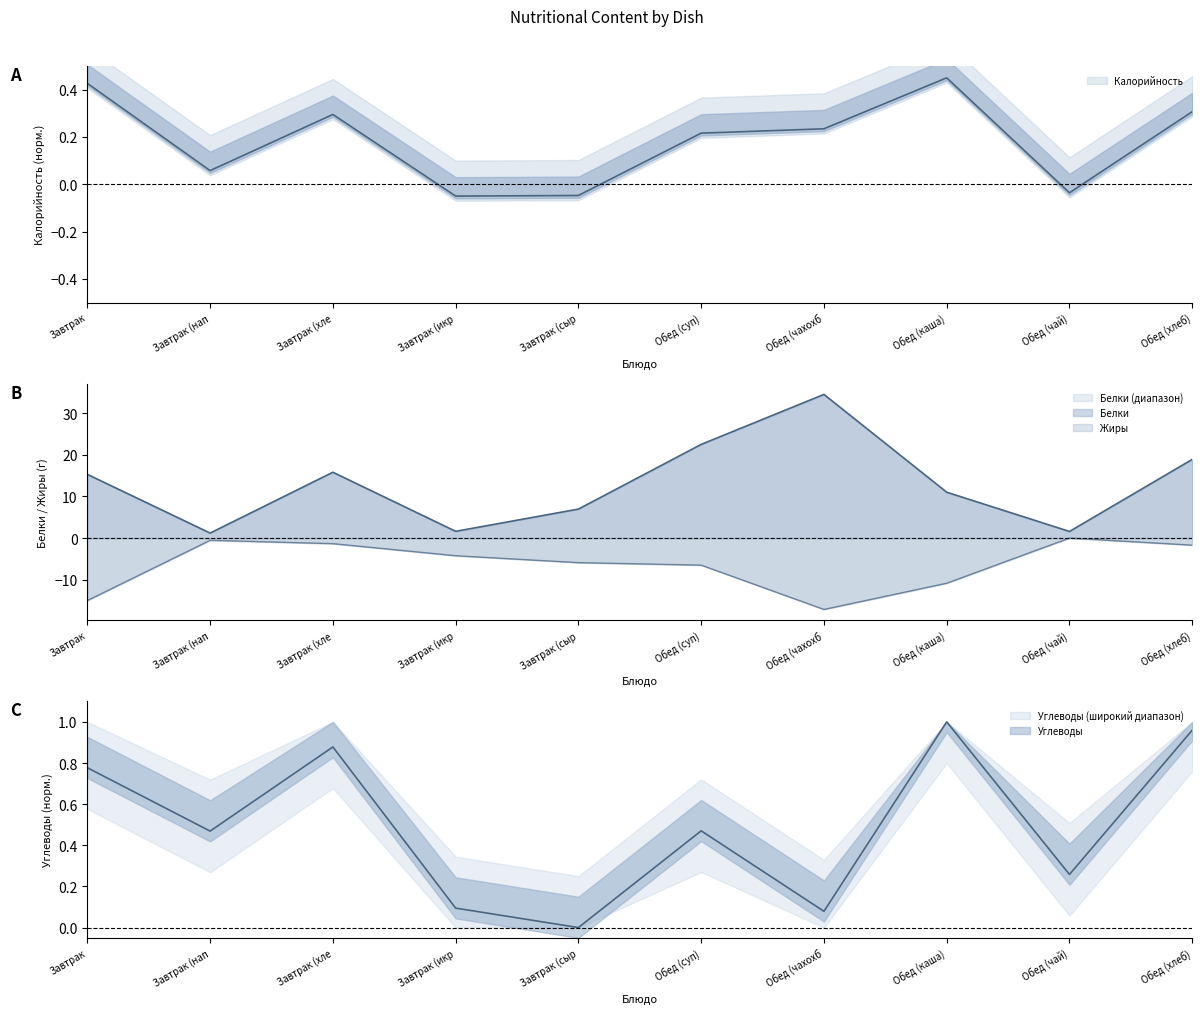

True or false: Белки and Калорийность intersect in this chart.

False